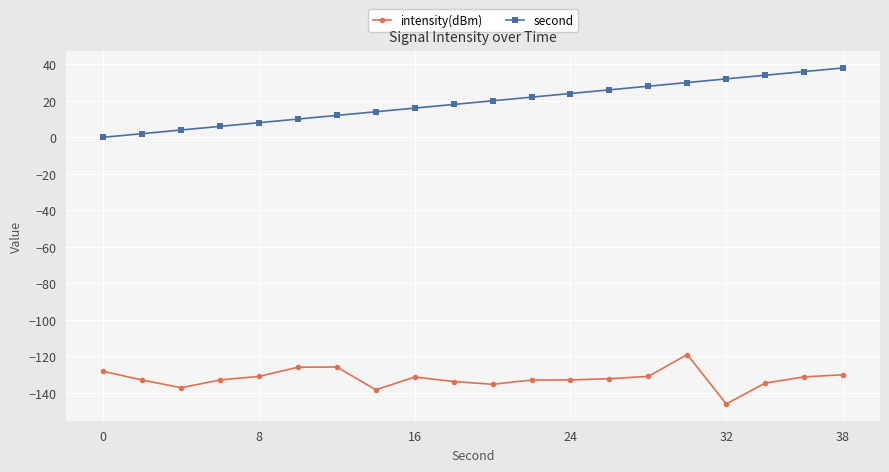

What is the value of the second point at the 8th from the left?

14.0